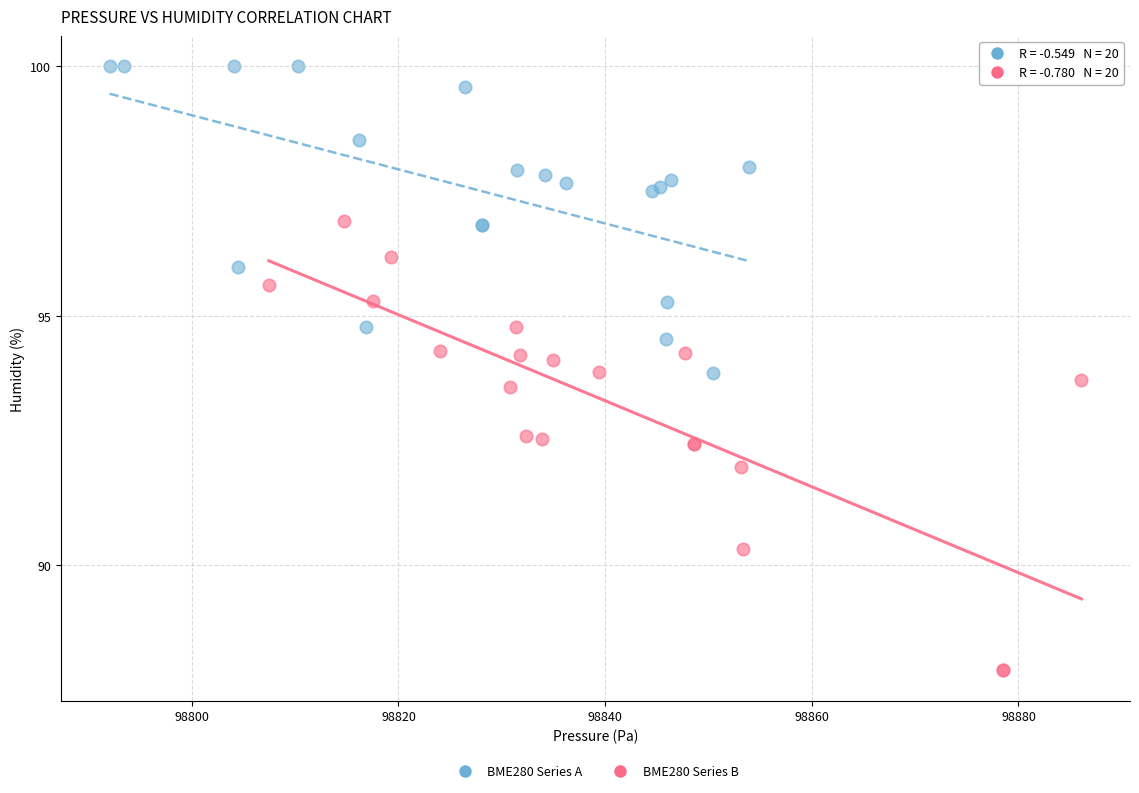

Which series contains the lowest Y value?

BME280 Series B